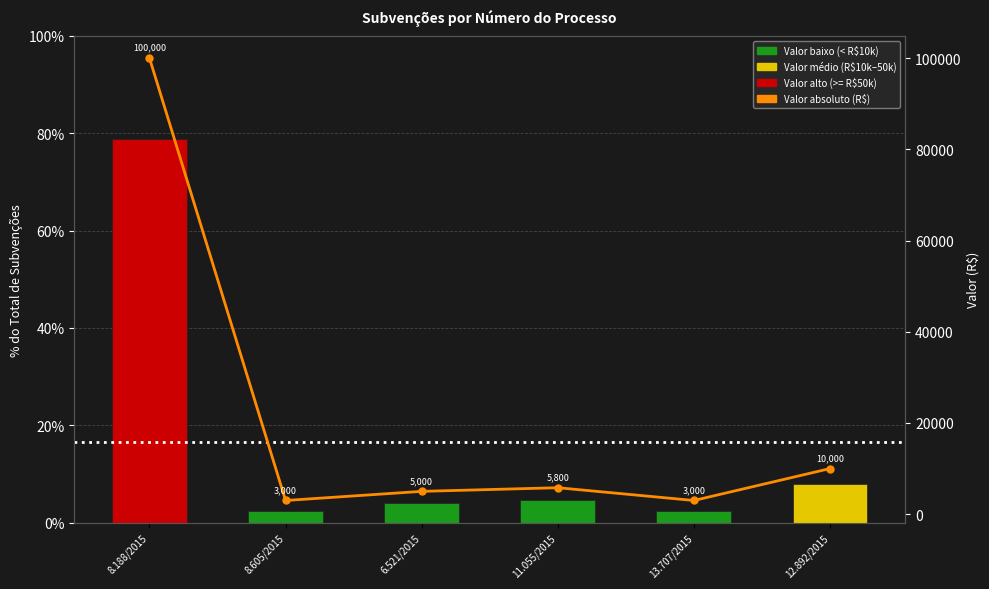

Reading right to left, what are all the values shown in this chart?

Valor (% do total): 12.892/2015=7.9	13.707/2015=2.4	11.055/2015=4.6	6.521/2015=3.9	8.605/2015=2.4	8.188/2015=78.9
Valor (R$): 12.892/2015=10000.0	13.707/2015=3000.0	11.055/2015=5800.0	6.521/2015=5000.0	8.605/2015=3000.0	8.188/2015=100000.0